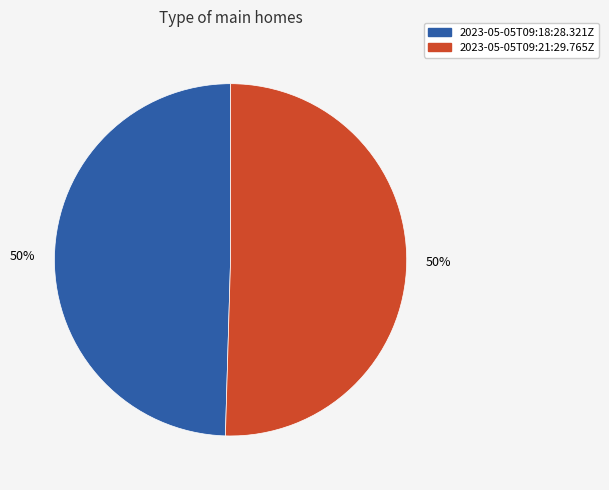

To the nearest percent, what percentage of the pie is 2023-05-05T09:21:29.765Z?

50%